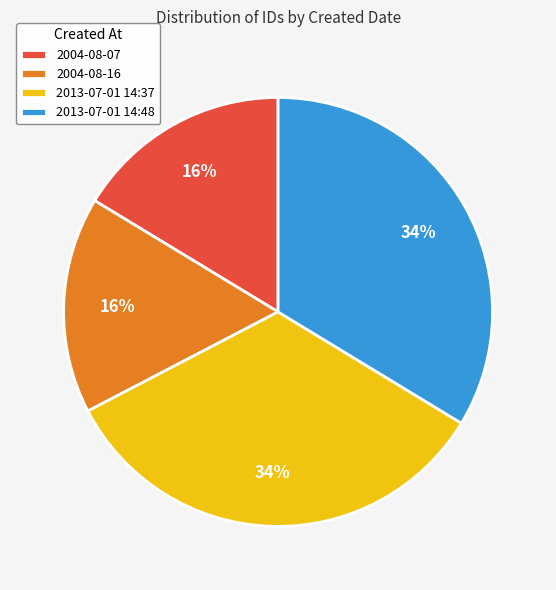

How many slices are in this pie chart?

4